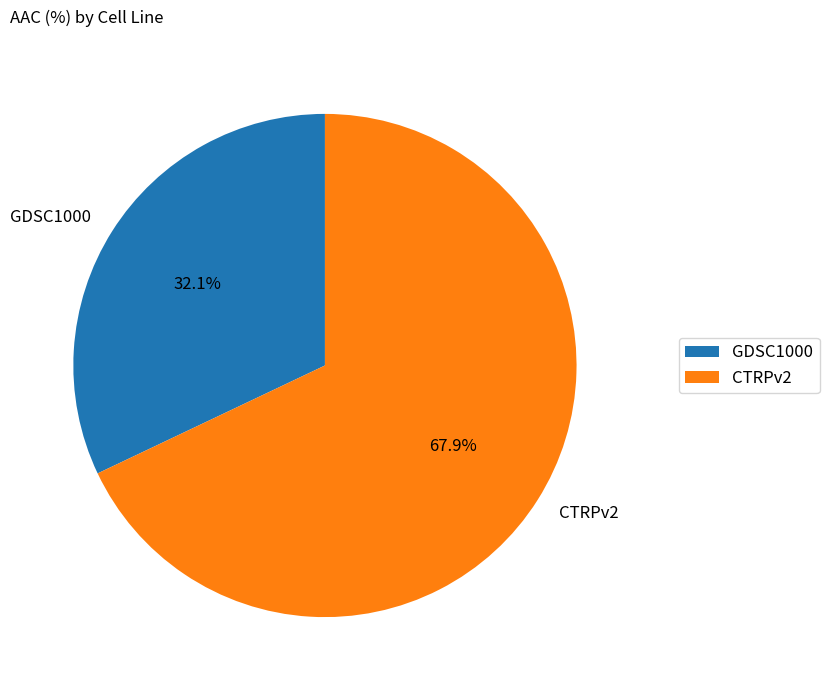

The GDSC1000 slice represents 32% of the pie. True or false?

True